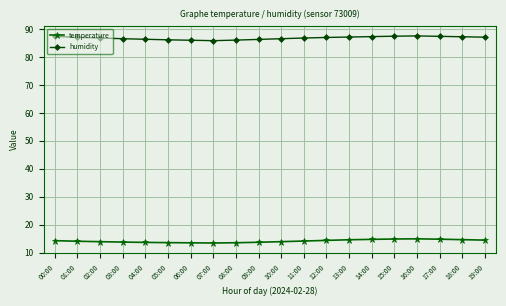

Rank the series by their average value, from highest to lowest.

humidity, temperature